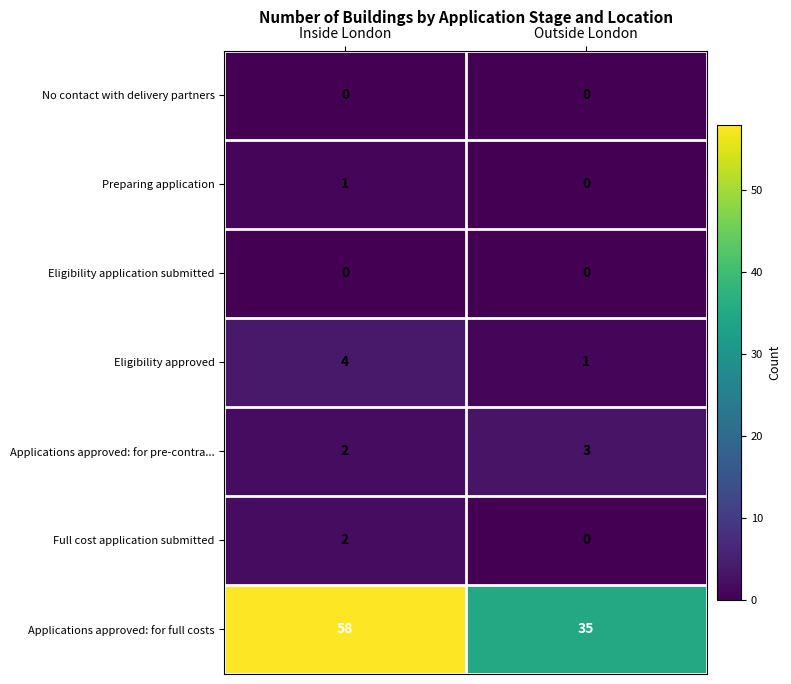

Count the number of data series in this chart.

7